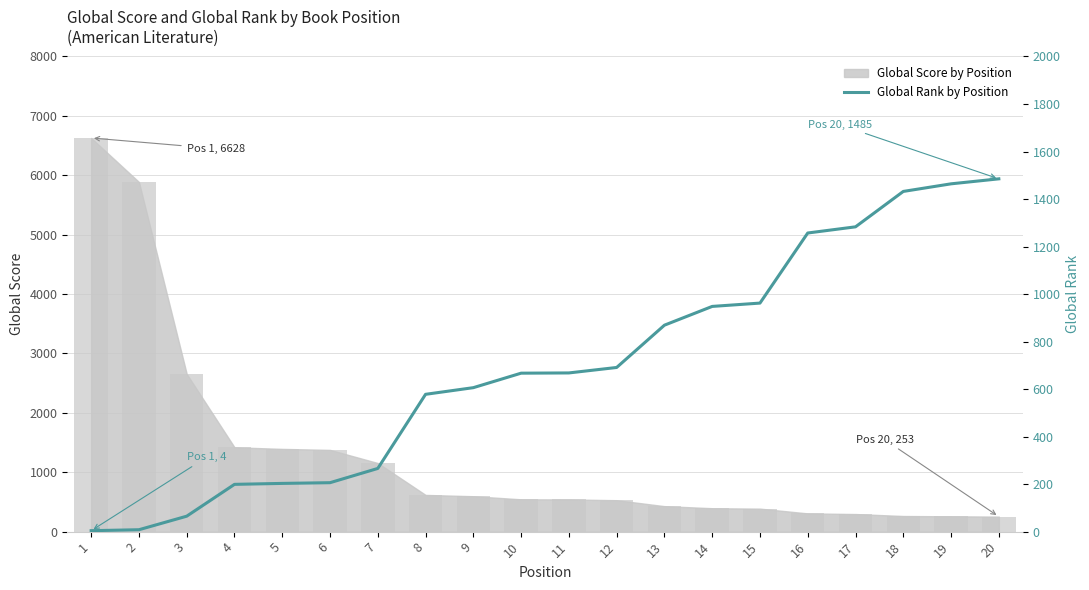

At which label does the data first exceed 668?

12